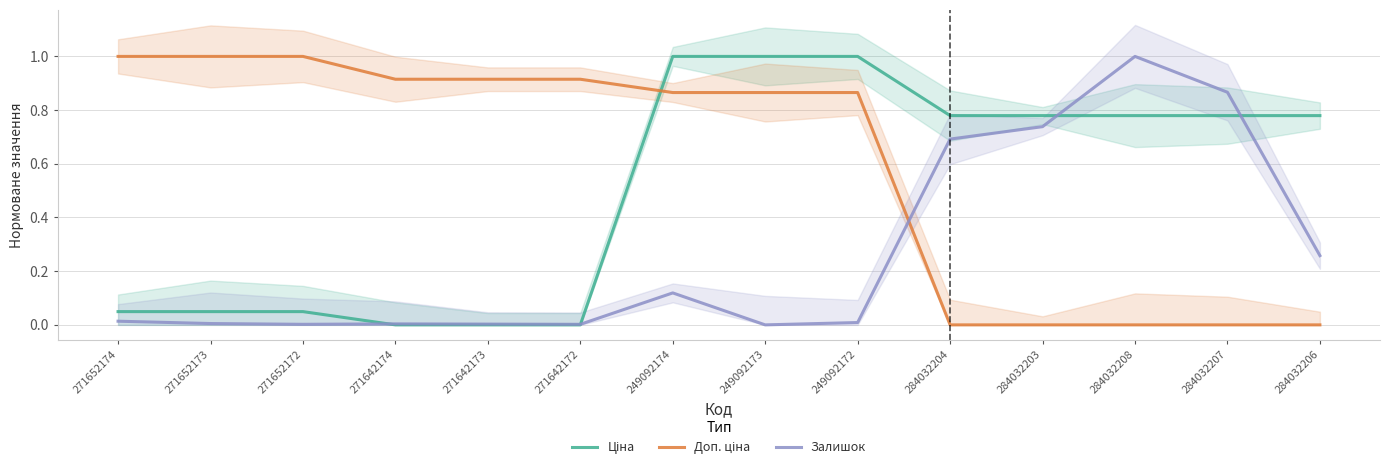

How many data points does each series have?

14